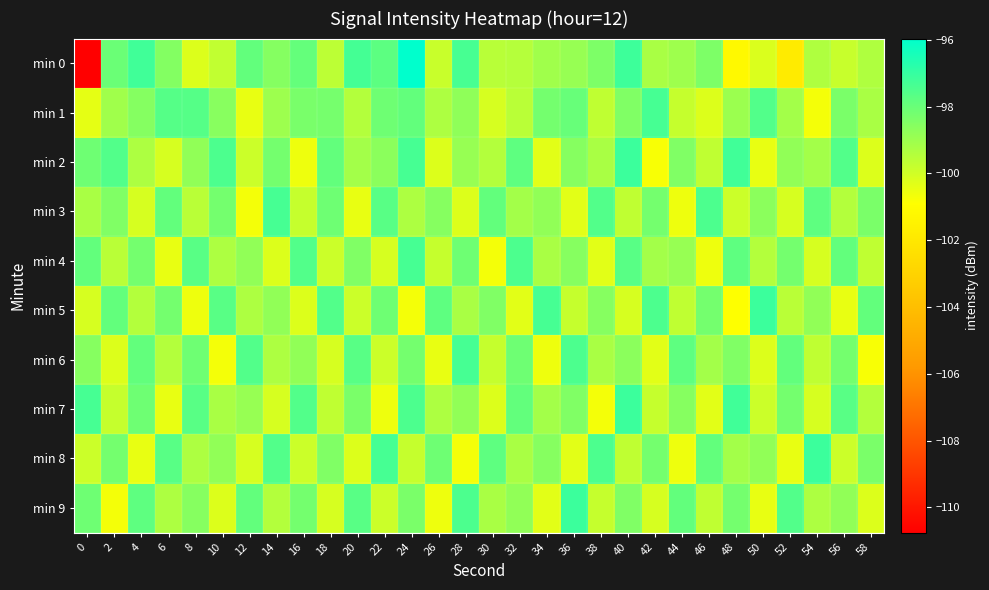

Reading right to left, list all the values displayed in this chart.

min 0: 58=-99.4	56=-99.8	54=-99.3	52=-101.8	50=-100.2	48=-101.2	46=-98.4	44=-99.0	42=-99.2	40=-97.2	38=-98.4	36=-98.9	34=-99.1	32=-99.5	30=-99.5	28=-97.4	26=-99.9	24=-96.0	22=-97.8	20=-97.3	18=-99.6	16=-97.9	14=-98.6	12=-97.9	10=-99.7	8=-100.2	6=-98.5	4=-97.2	2=-98.0	0=-110.8
min 1: 58=-99.2	56=-98.3	54=-100.7	52=-99.1	50=-97.6	48=-99.0	46=-100.2	44=-99.8	42=-97.3	40=-98.5	38=-99.7	36=-98.0	34=-98.2	32=-99.6	30=-100.1	28=-98.8	26=-99.3	24=-97.9	22=-98.1	20=-99.5	18=-98.3	16=-98.3	14=-99.0	12=-100.4	10=-98.6	8=-97.6	6=-97.6	4=-98.6	2=-99.1	0=-100.4
min 2: 58=-100.2	56=-97.6	54=-99.1	52=-98.8	50=-100.5	48=-97.2	46=-99.7	44=-98.5	42=-100.8	40=-97.1	38=-99.2	36=-98.6	34=-100.3	32=-97.8	30=-99.5	28=-98.9	26=-100.2	24=-97.3	22=-98.7	20=-99.1	18=-97.9	16=-100.6	14=-98.2	12=-99.9	10=-97.5	8=-98.8	6=-100.1	4=-99.3	2=-97.6	0=-98.1
min 3: 58=-98.3	56=-99.5	54=-97.8	52=-100.1	50=-98.7	48=-99.9	46=-97.5	44=-100.6	42=-98.2	40=-99.7	38=-97.6	36=-100.3	34=-98.8	32=-99.1	30=-97.9	28=-100.2	26=-98.6	24=-99.3	22=-97.7	20=-100.5	18=-98.1	16=-99.8	14=-97.3	12=-100.7	10=-98.2	8=-99.6	6=-97.9	4=-100.1	2=-98.5	0=-99.2
min 4: 58=-99.7	56=-97.9	54=-100.1	52=-98.2	50=-99.5	48=-97.8	46=-100.6	44=-98.9	42=-99.1	40=-97.7	38=-100.3	36=-98.6	34=-99.2	32=-97.5	30=-100.7	28=-98.1	26=-99.8	24=-97.3	22=-100.1	20=-98.5	18=-99.9	16=-97.6	14=-100.2	12=-98.8	10=-99.3	8=-97.7	6=-100.5	4=-98.2	2=-99.6	0=-97.9
min 5: 58=-97.9	56=-100.5	54=-98.8	52=-99.6	50=-97.1	48=-100.9	46=-98.2	44=-99.7	42=-97.5	40=-100.1	38=-98.6	36=-99.8	34=-97.3	32=-100.3	30=-98.5	28=-99.2	26=-97.8	24=-100.7	22=-98.1	20=-99.9	18=-97.6	16=-100.2	14=-98.8	12=-99.3	10=-97.7	8=-100.6	6=-98.2	4=-99.5	2=-97.9	0=-100.1
min 6: 58=-100.8	56=-98.2	54=-99.7	52=-97.9	50=-100.2	48=-98.5	46=-99.1	44=-97.8	42=-100.3	40=-98.7	38=-99.2	36=-97.5	34=-100.6	32=-98.1	30=-99.8	28=-97.3	26=-100.5	24=-98.2	22=-99.9	20=-97.7	18=-100.1	16=-98.8	14=-99.3	12=-97.6	10=-100.7	8=-98.1	6=-99.5	4=-97.9	2=-100.2	0=-98.6
min 7: 58=-99.5	56=-97.7	54=-100.1	52=-98.2	50=-99.9	48=-97.2	46=-100.3	44=-98.6	42=-99.8	40=-97.1	38=-100.7	36=-98.5	34=-99.1	32=-97.9	30=-100.2	28=-98.8	26=-99.3	24=-97.5	22=-100.6	20=-98.3	18=-99.7	16=-97.6	14=-100.1	12=-98.9	10=-99.2	8=-97.7	6=-100.5	4=-98.1	2=-99.8	0=-97.3
min 8: 58=-98.3	56=-99.9	54=-97.1	52=-100.5	50=-98.8	48=-99.1	46=-97.9	44=-100.6	42=-98.2	40=-99.7	38=-97.5	36=-100.3	34=-98.6	32=-99.2	30=-97.8	28=-100.7	26=-98.1	24=-99.8	22=-97.3	20=-100.2	18=-98.5	16=-99.9	14=-97.6	12=-100.1	10=-98.8	8=-99.3	6=-97.7	4=-100.5	2=-98.2	0=-99.9
min 9: 58=-100.2	56=-98.8	54=-99.3	52=-97.6	50=-100.5	48=-98.2	46=-99.7	44=-97.9	42=-100.1	40=-98.5	38=-99.8	36=-97.1	34=-100.3	32=-98.8	30=-99.2	28=-97.5	26=-100.6	24=-98.3	22=-99.9	20=-97.7	18=-100.1	16=-98.2	14=-99.5	12=-97.9	10=-100.2	8=-98.6	6=-99.3	4=-97.8	2=-100.7	0=-98.1